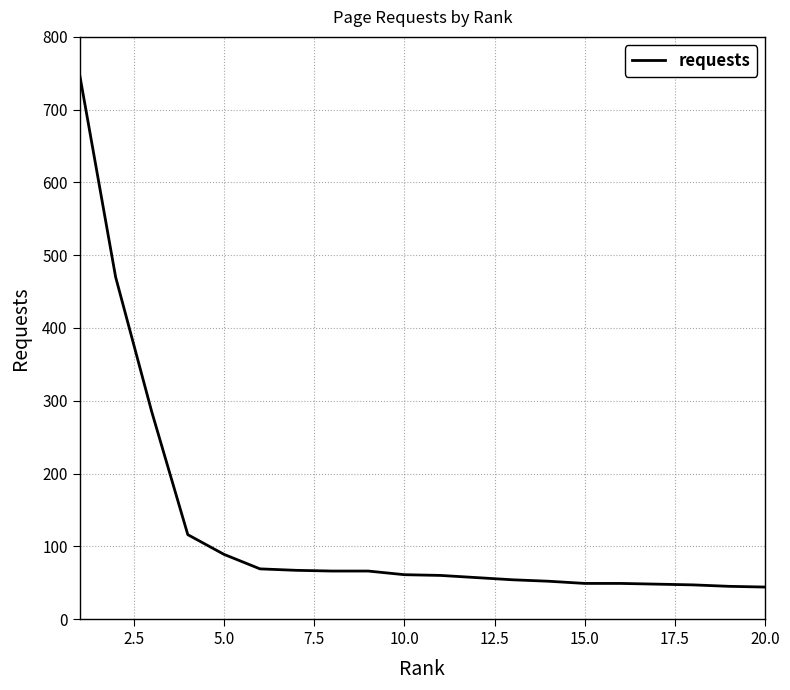

What is the difference between the maximum and minimum values?

705